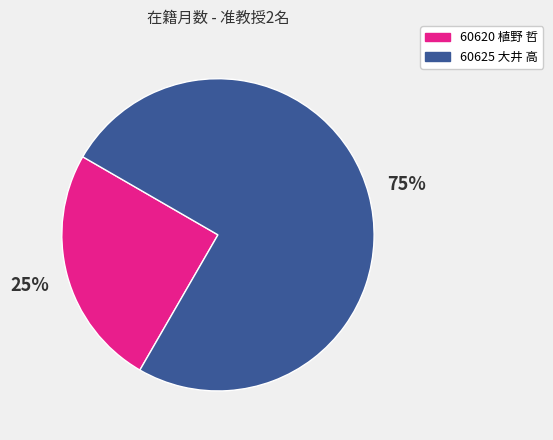

Do 60625 大井 高 and 60620 植野 哲 together represent more than half of the pie?

Yes